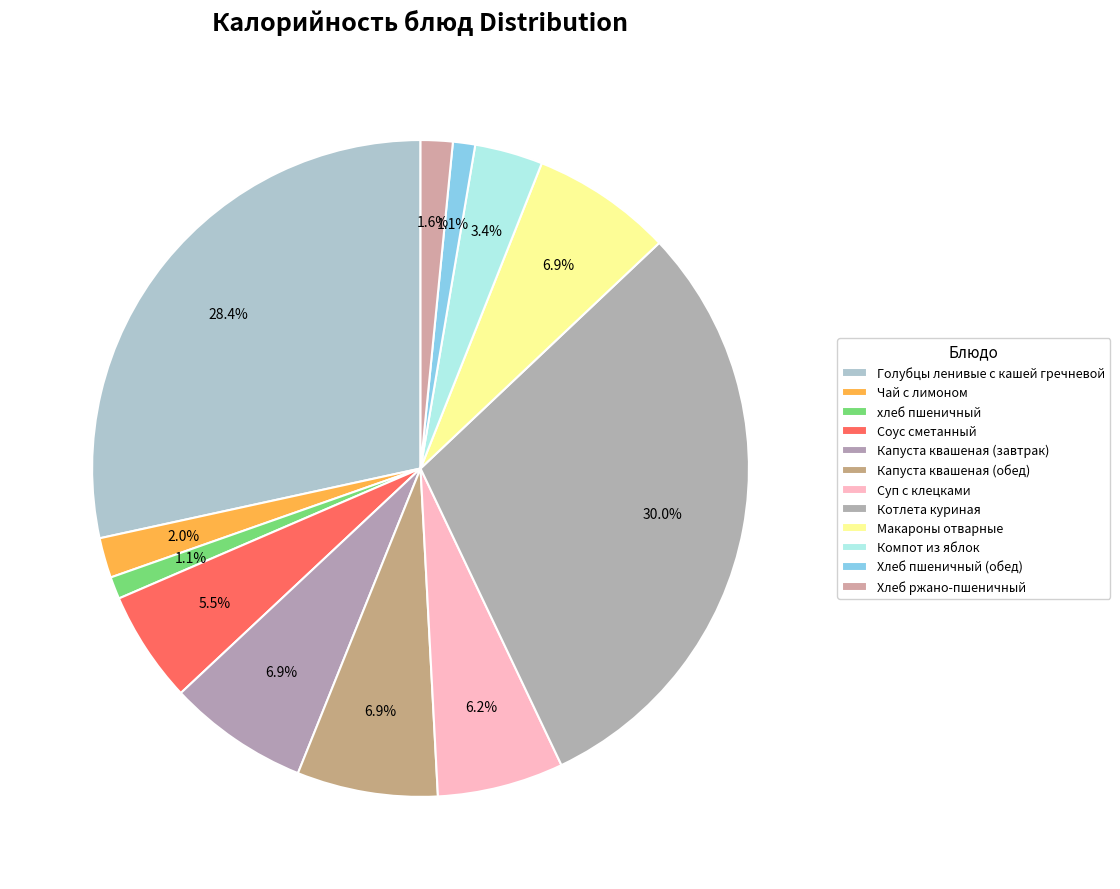

How many slices are in this pie chart?

12